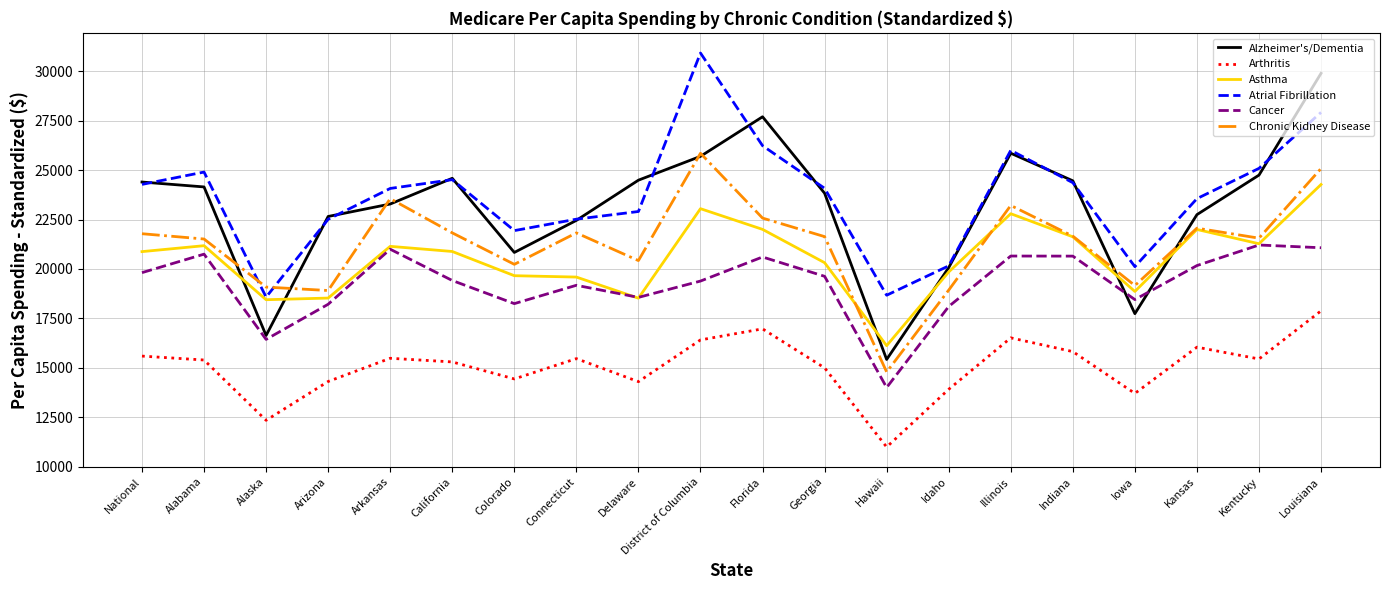

What is the sum of all Asthma values?

411011.6